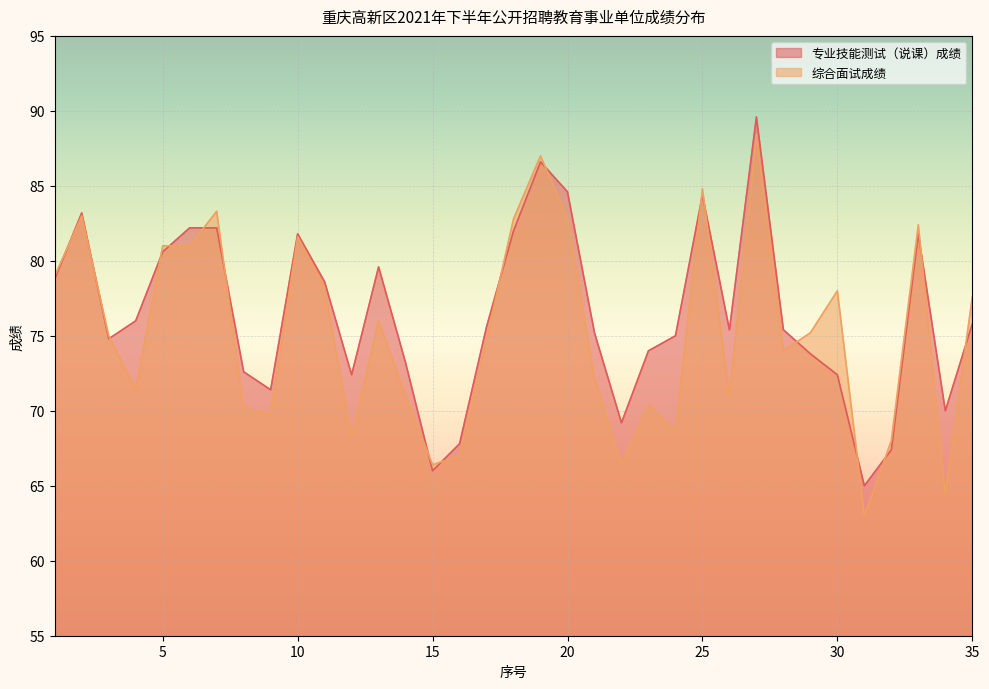

True or false: 综合面试成绩 has a value of 79.0 at 1.

True